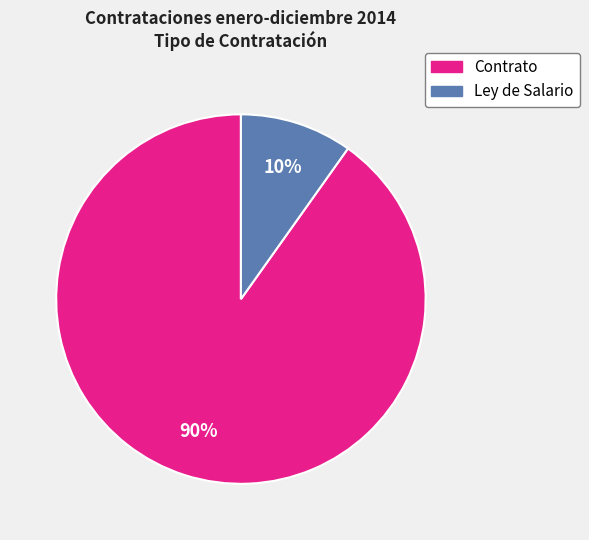

Do Contrato and Ley de Salario together represent more than half of the pie?

Yes